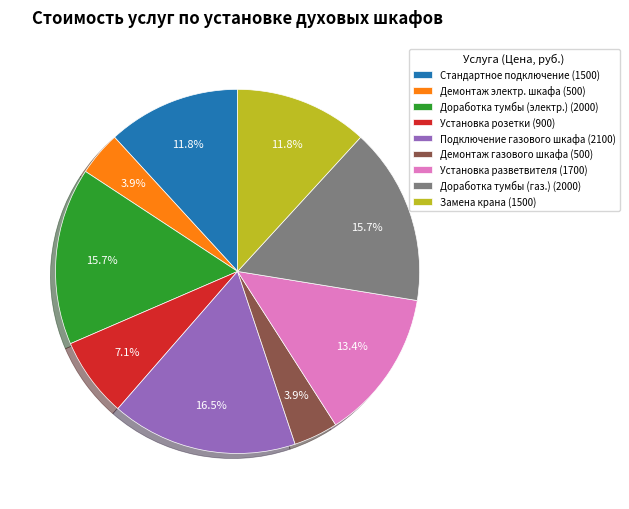

What is the largest slice in the pie chart?

Подключение газового шкафа (2100)